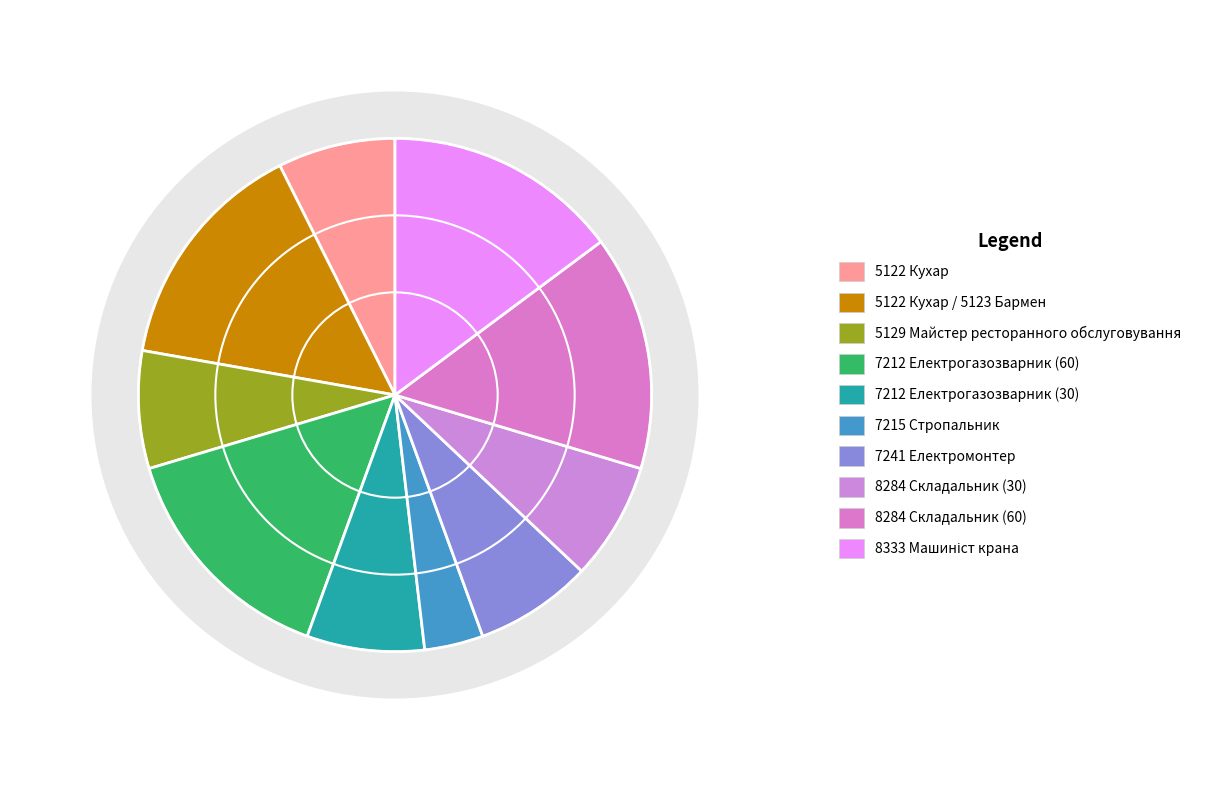

Is it true that 7215 Стропальник is 4% of the pie?

True